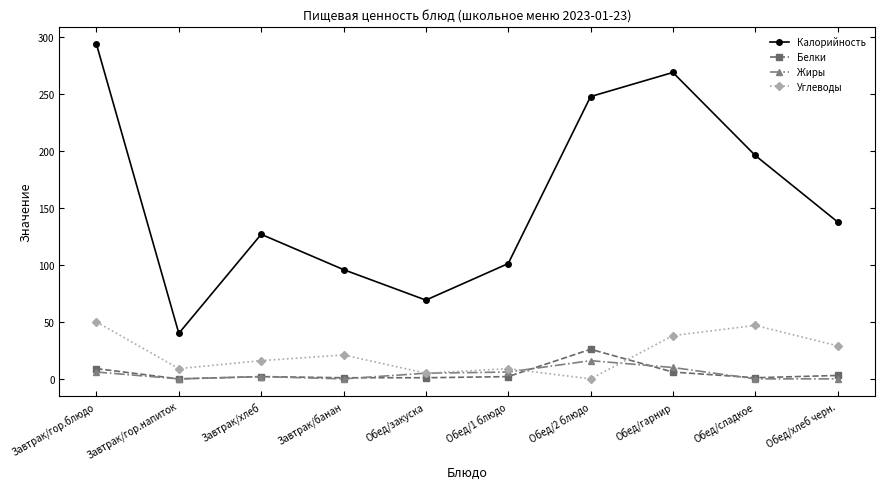

What are all the series names shown in the legend?

Калорийность, Белки, Жиры, Углеводы